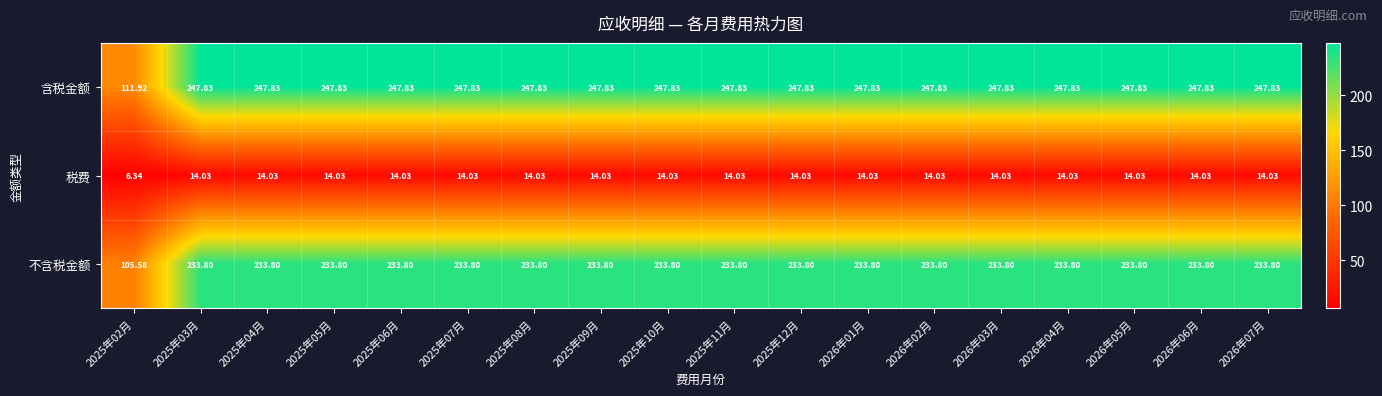

Is the value of 税费 at 2026年03月 greater than the value of 含税金额 at 2026年06月?

No